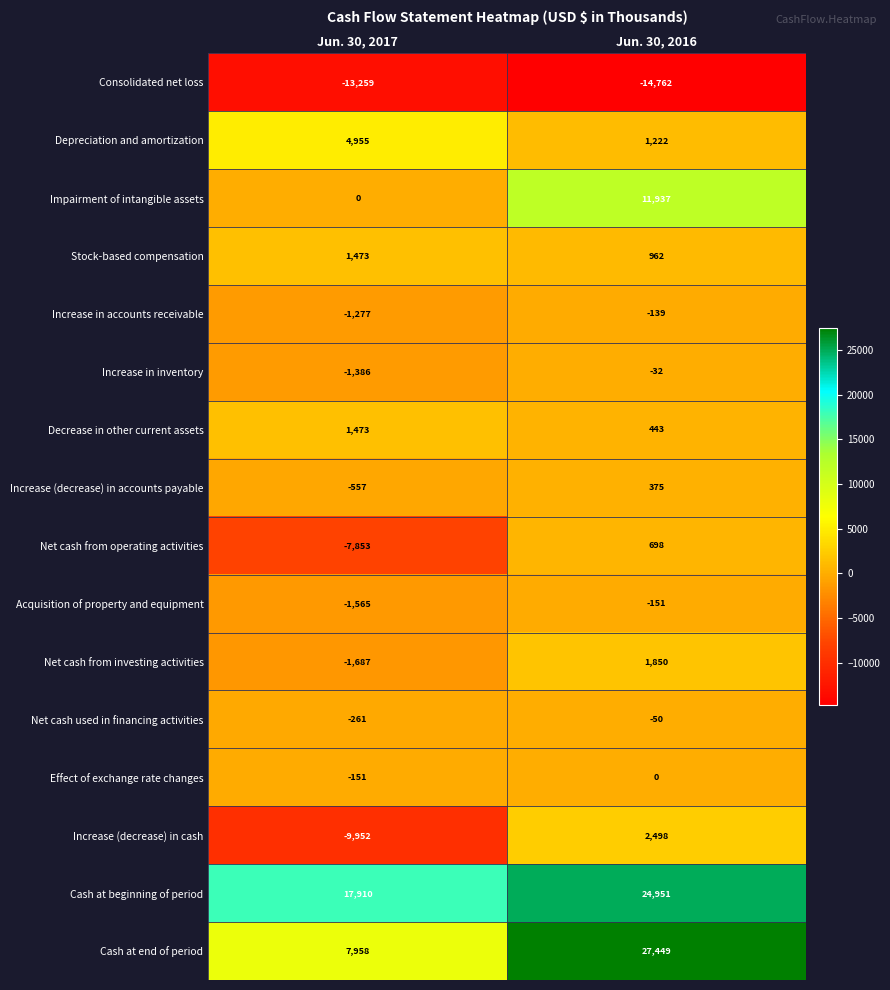

Where is Net cash from operating activities nearest to the value -3577?

Jun. 30, 2016